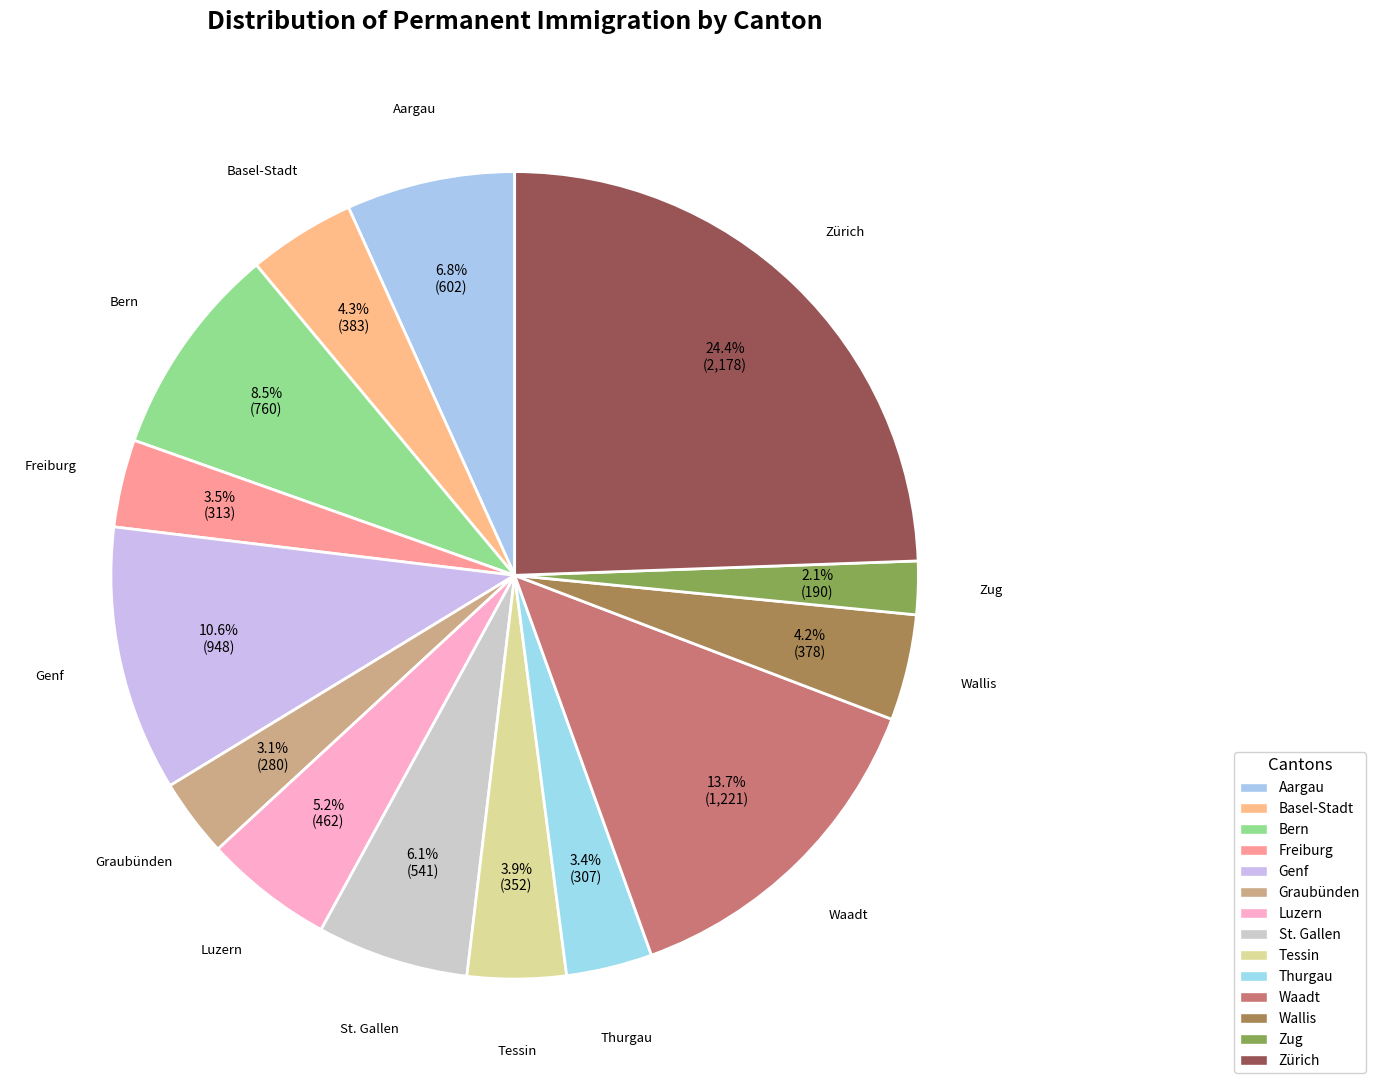

Which slice is the largest?

Zürich